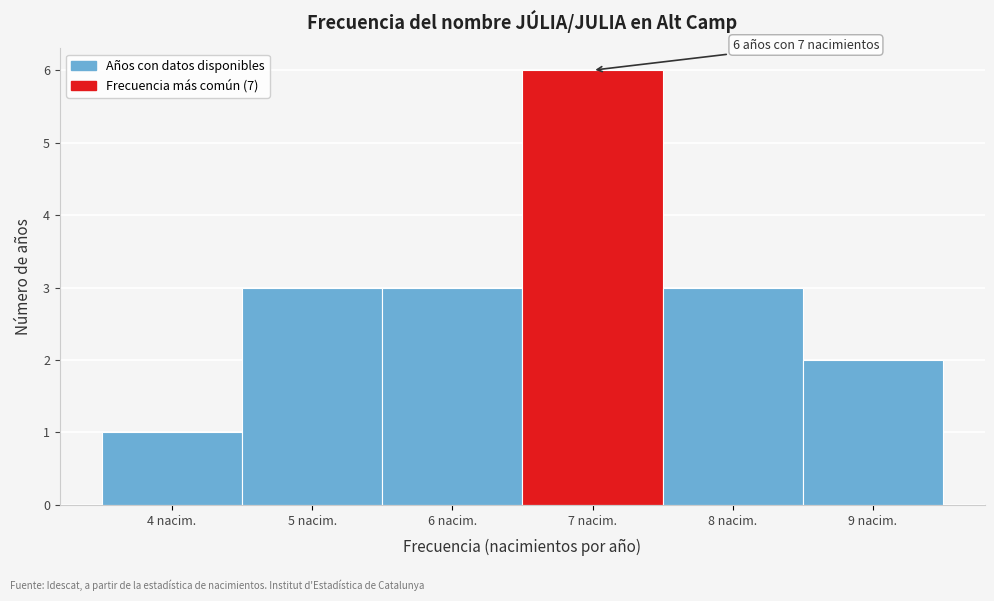

Which range on the x-axis has the tallest bar?

6.5 to 7.5